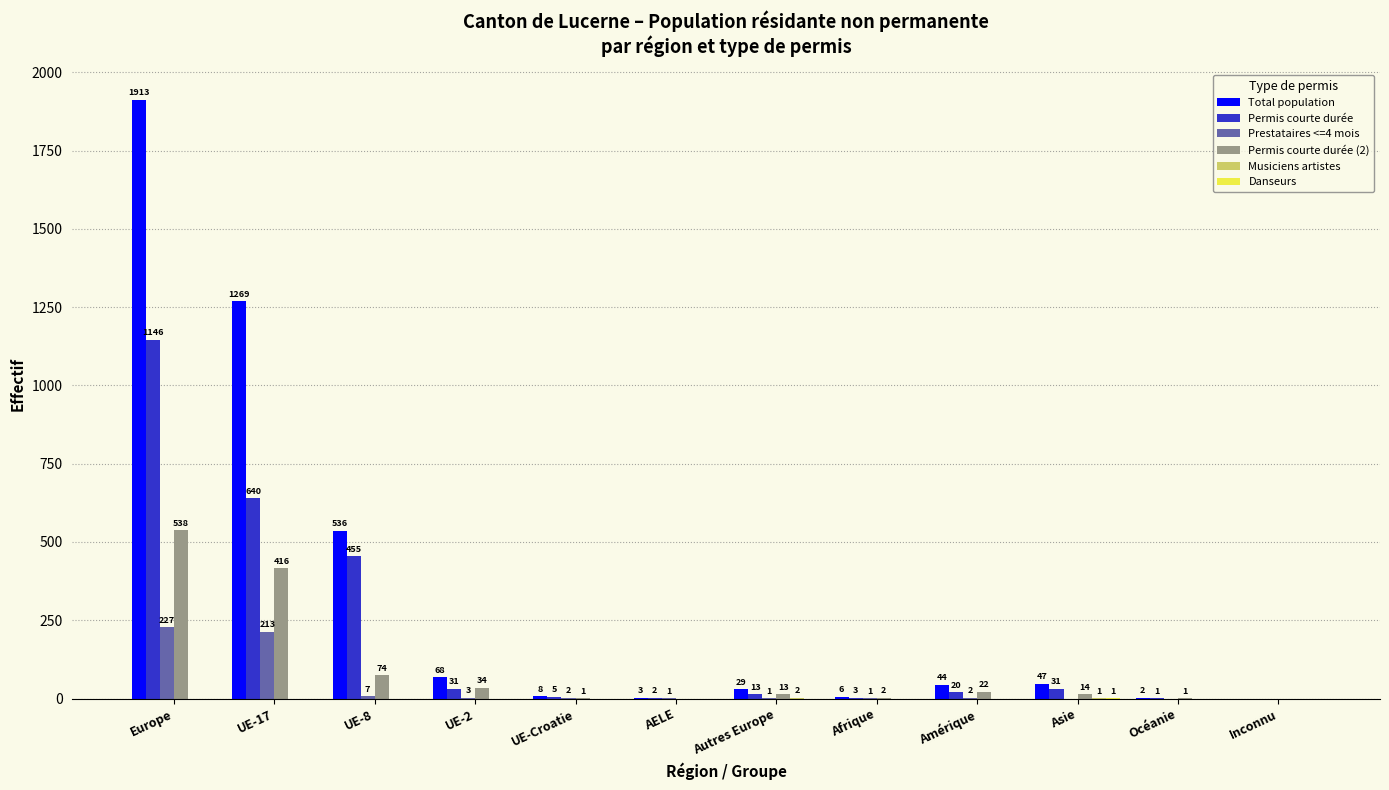

True or false: Permis courte durée (2) has a value of 1 at UE-Croatie.

True